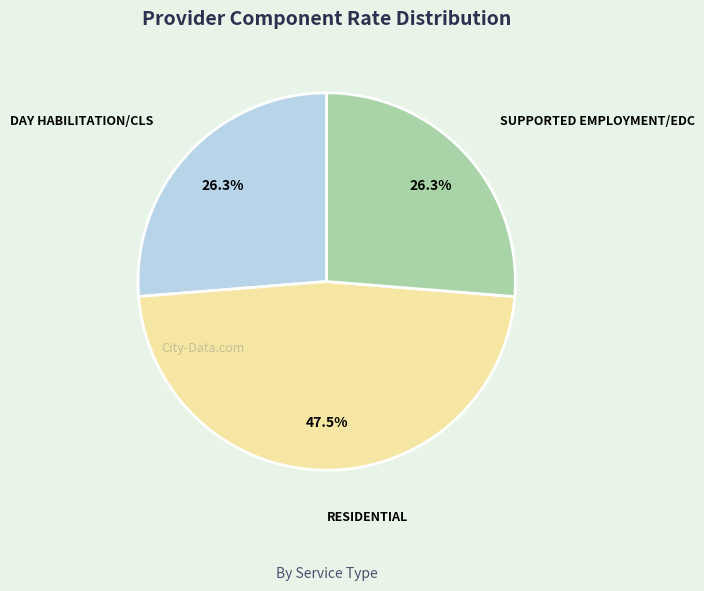

What percentage is the SUPPORTED EMPLOYMENT/EDC slice, to the nearest percent?

26%